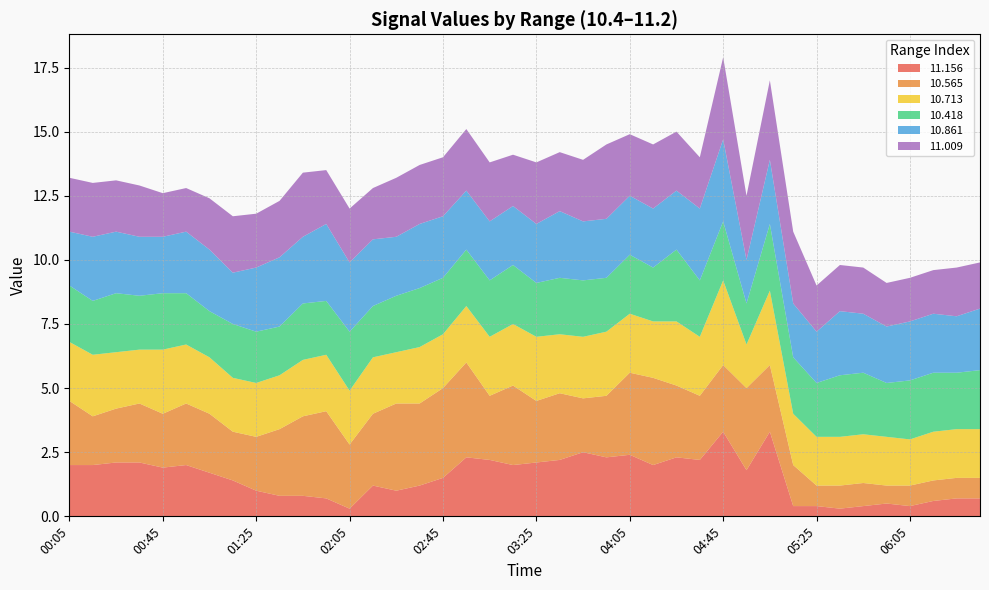

Reading left to right, extract all data points from this chart.

11.156: 00:05=2.0	00:15=2.0	00:25=2.1	00:35=2.1	00:45=1.9	00:55=2.0	01:05=1.7	01:15=1.4	01:25=1.0	01:35=0.8	01:45=0.8	01:55=0.7	02:05=0.3	02:15=1.2	02:25=1.0	02:35=1.2	02:45=1.5	02:55=2.3	03:05=2.2	03:15=2.0	03:25=2.1	03:35=2.2	03:45=2.5	03:55=2.3	04:05=2.4	04:15=2.0	04:25=2.3	04:35=2.2	04:45=3.3	04:55=1.8	05:05=3.3	05:15=0.4	05:25=0.4	05:35=0.3	05:45=0.4	05:55=0.5	06:05=0.4	06:15=0.6	06:25=0.7	06:35=0.7
10.565: 00:05=2.5	00:15=1.9	00:25=2.1	00:35=2.3	00:45=2.1	00:55=2.4	01:05=2.3	01:15=1.9	01:25=2.1	01:35=2.6	01:45=3.1	01:55=3.4	02:05=2.5	02:15=2.8	02:25=3.4	02:35=3.2	02:45=3.5	02:55=3.7	03:05=2.5	03:15=3.1	03:25=2.4	03:35=2.6	03:45=2.1	03:55=2.4	04:05=3.2	04:15=3.4	04:25=2.8	04:35=2.5	04:45=2.6	04:55=3.2	05:05=2.6	05:15=1.6	05:25=0.8	05:35=0.9	05:45=0.9	05:55=0.7	06:05=0.8	06:15=0.8	06:25=0.8	06:35=0.8
10.713: 00:05=2.3	00:15=2.4	00:25=2.2	00:35=2.1	00:45=2.5	00:55=2.3	01:05=2.2	01:15=2.1	01:25=2.1	01:35=2.1	01:45=2.2	01:55=2.2	02:05=2.1	02:15=2.2	02:25=2.0	02:35=2.2	02:45=2.1	02:55=2.2	03:05=2.3	03:15=2.4	03:25=2.5	03:35=2.3	03:45=2.4	03:55=2.5	04:05=2.3	04:15=2.2	04:25=2.5	04:35=2.3	04:45=3.3	04:55=1.7	05:05=2.9	05:15=2.0	05:25=1.9	05:35=1.9	05:45=1.9	05:55=1.9	06:05=1.8	06:15=1.9	06:25=1.9	06:35=1.9
10.418: 00:05=2.2	00:15=2.1	00:25=2.3	00:35=2.1	00:45=2.2	00:55=2.0	01:05=1.8	01:15=2.1	01:25=2.0	01:35=1.9	01:45=2.2	01:55=2.1	02:05=2.3	02:15=2.0	02:25=2.2	02:35=2.3	02:45=2.2	02:55=2.2	03:05=2.2	03:15=2.3	03:25=2.1	03:35=2.2	03:45=2.2	03:55=2.1	04:05=2.3	04:15=2.1	04:25=2.8	04:35=2.2	04:45=2.3	04:55=1.6	05:05=2.6	05:15=2.2	05:25=2.1	05:35=2.4	05:45=2.4	05:55=2.1	06:05=2.3	06:15=2.3	06:25=2.2	06:35=2.3
10.861: 00:05=2.1	00:15=2.5	00:25=2.4	00:35=2.3	00:45=2.2	00:55=2.4	01:05=2.4	01:15=2.0	01:25=2.5	01:35=2.7	01:45=2.6	01:55=3.0	02:05=2.7	02:15=2.6	02:25=2.3	02:35=2.5	02:45=2.4	02:55=2.3	03:05=2.3	03:15=2.3	03:25=2.3	03:35=2.6	03:45=2.3	03:55=2.3	04:05=2.3	04:15=2.3	04:25=2.3	04:35=2.8	04:45=3.2	04:55=1.7	05:05=2.5	05:15=2.1	05:25=2.0	05:35=2.5	05:45=2.3	05:55=2.2	06:05=2.3	06:15=2.3	06:25=2.2	06:35=2.4
11.009: 00:05=2.1	00:15=2.1	00:25=2.0	00:35=2.0	00:45=1.7	00:55=1.7	01:05=2.0	01:15=2.2	01:25=2.1	01:35=2.2	01:45=2.5	01:55=2.1	02:05=2.1	02:15=2.0	02:25=2.3	02:35=2.3	02:45=2.3	02:55=2.4	03:05=2.3	03:15=2.0	03:25=2.4	03:35=2.3	03:45=2.4	03:55=2.9	04:05=2.4	04:15=2.5	04:25=2.3	04:35=2.0	04:45=3.2	04:55=2.5	05:05=3.1	05:15=2.8	05:25=1.8	05:35=1.8	05:45=1.8	05:55=1.7	06:05=1.7	06:15=1.7	06:25=1.9	06:35=1.8